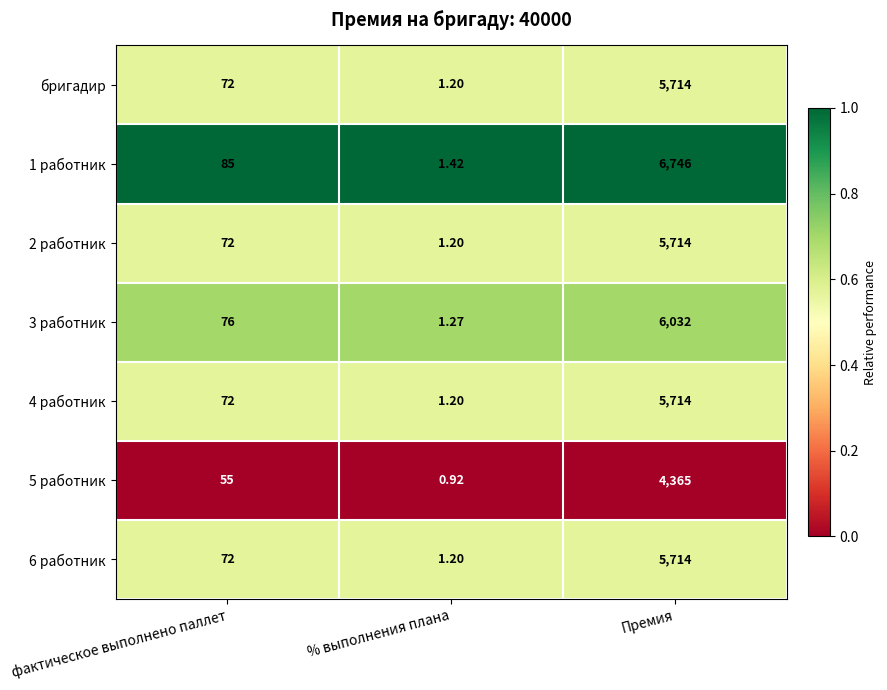

At which label does 6 работник reach its minimum?

% выполнения плана